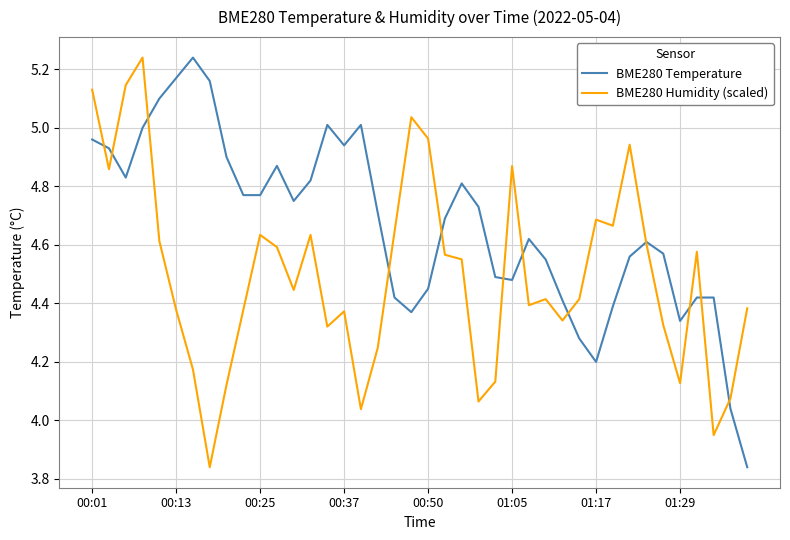

List the series in order of their overall mean, highest first.

BME280 Temperature, BME280 Humidity (scaled)